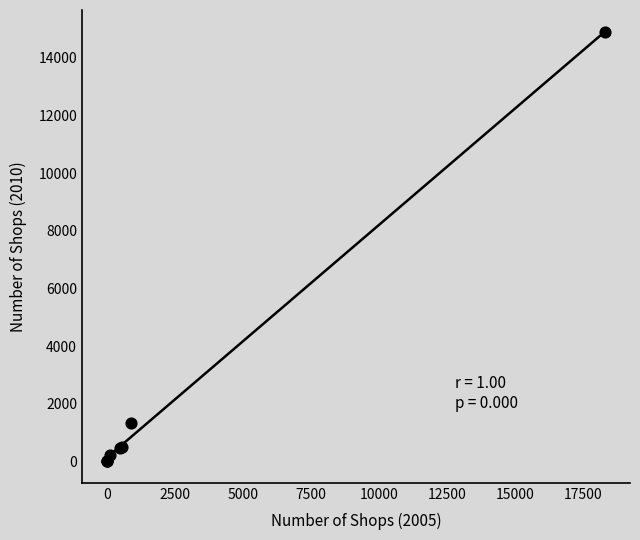

What Y value in the scatter plot is closest to 7452?

1347